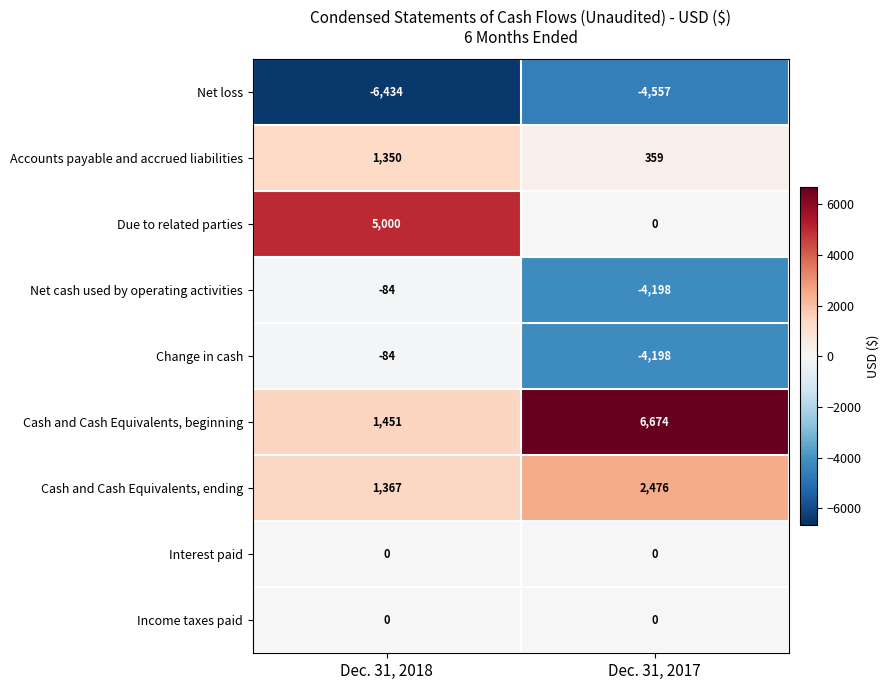

What is the difference between the highest and lowest values at Dec. 31, 2018?

11434